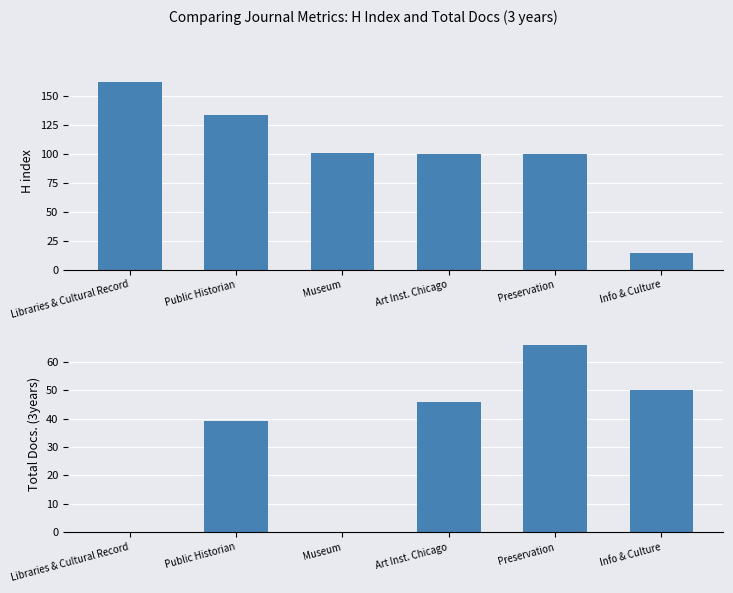

What is the difference between the Total Docs. (3years) values at Public Historian and Preservation?

27